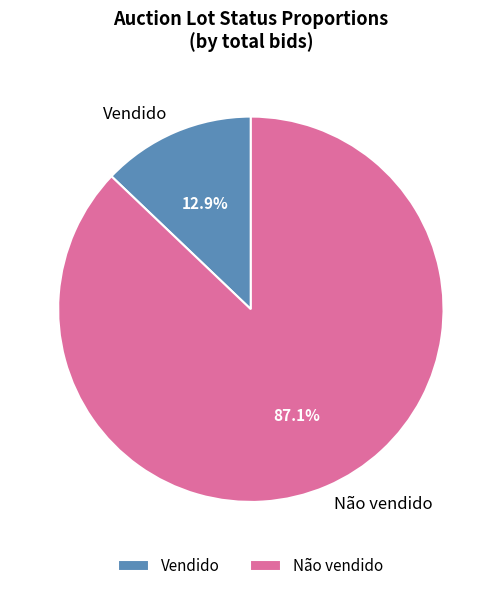

Rank the categories by value from lowest to highest.

Vendido, Não vendido